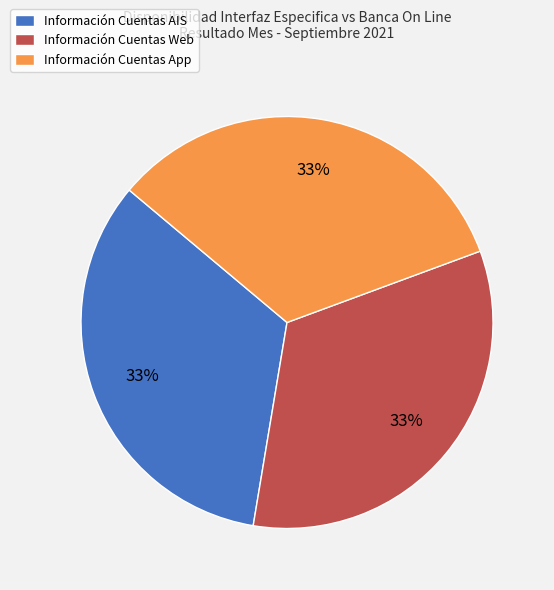

To the nearest percent, what is the combined percentage of Información Cuentas Web and Información Cuentas AIS?

67%